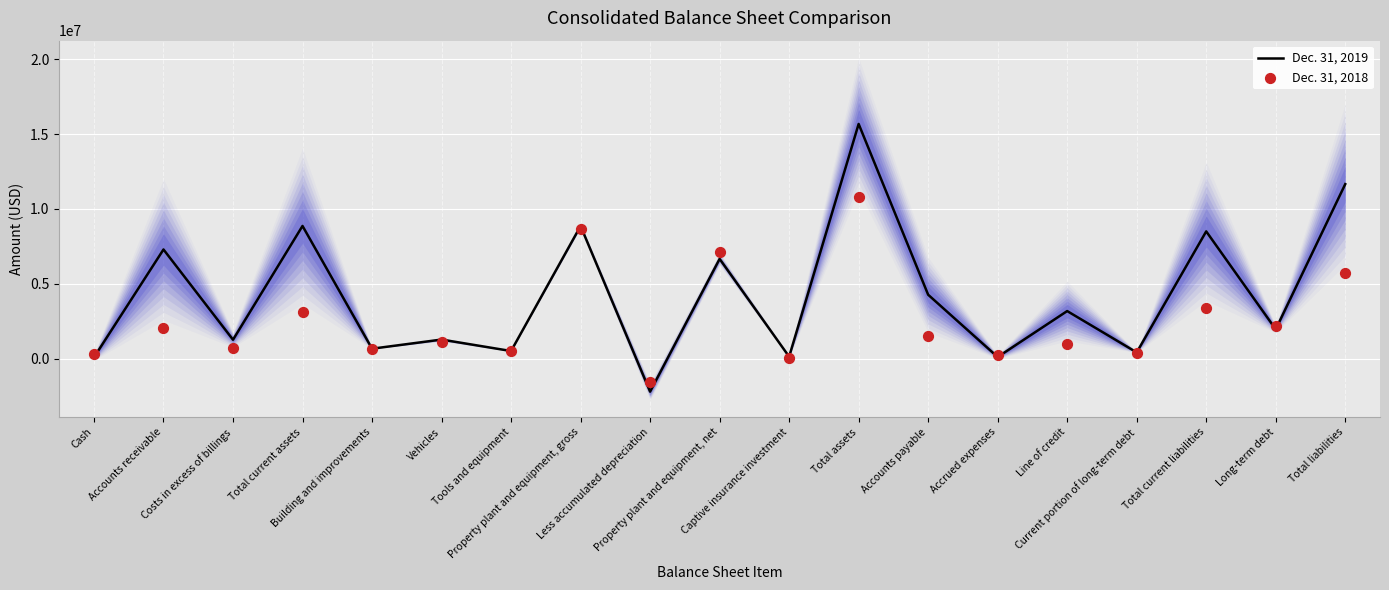

Which series has the largest total across all categories?

Dec. 31, 2019